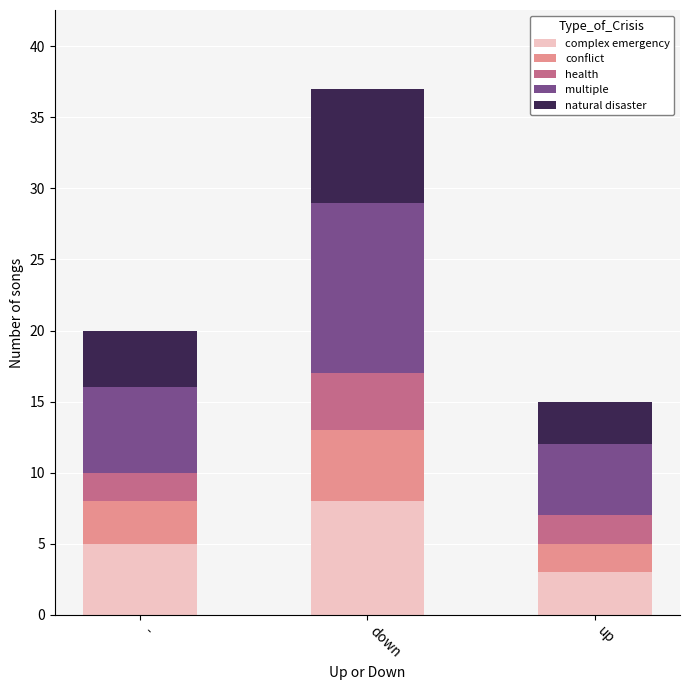

Reading left to right, list the values for the complex emergency series.

5	8	3